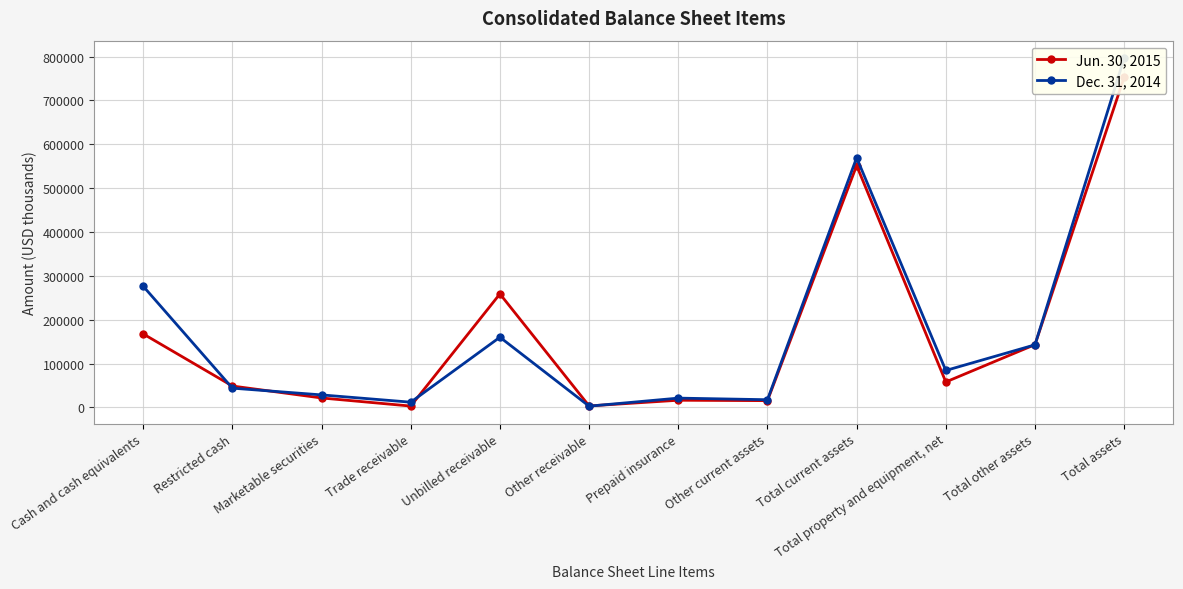

Reading right to left, transcribe all the data shown in this chart.

Jun. 30, 2015: Total assets=753048	Total other assets=143312	Total property and equipment, net=58142	Total current assets=551594	Other current assets=15522	Prepaid insurance=16459	Other receivable=3506	Unbilled receivable=258940	Trade receivable=3185	Marketable securities=21648	Restricted cash=48887	Cash and cash equivalents=167728
Dec. 31, 2014: Total assets=796670	Total other assets=142816	Total property and equipment, net=84345	Total current assets=569509	Other current assets=17649	Prepaid insurance=21301	Other receivable=2952	Unbilled receivable=160154	Trade receivable=12010	Marketable securities=28631	Restricted cash=44040	Cash and cash equivalents=276456